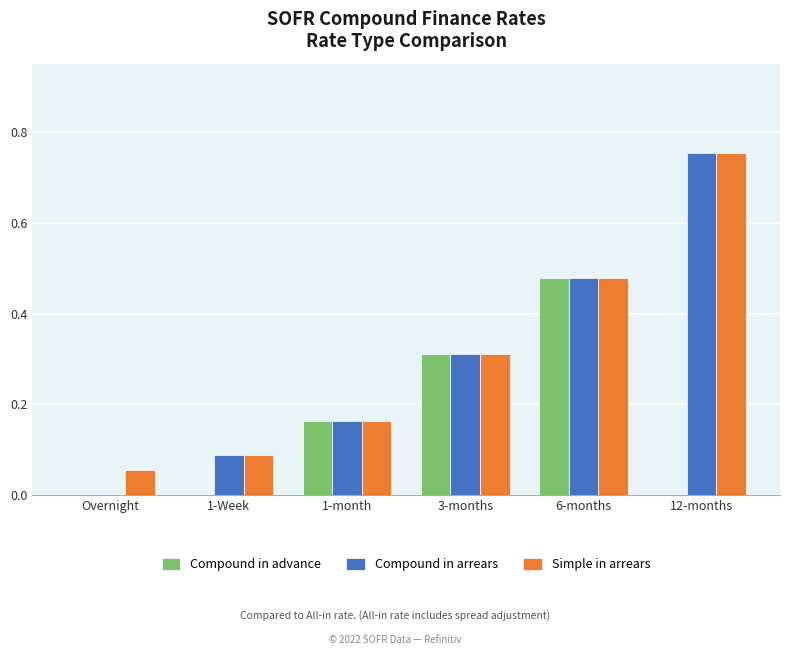

At which category is the sum across all series the highest?

12-months